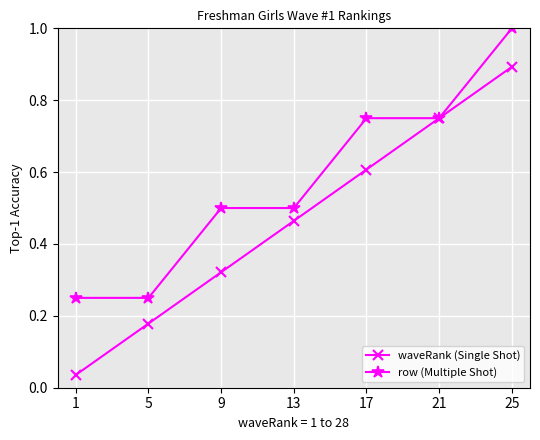

Rank the series at 13 from highest to lowest value.

row (Multiple Shot), waveRank (Single Shot)